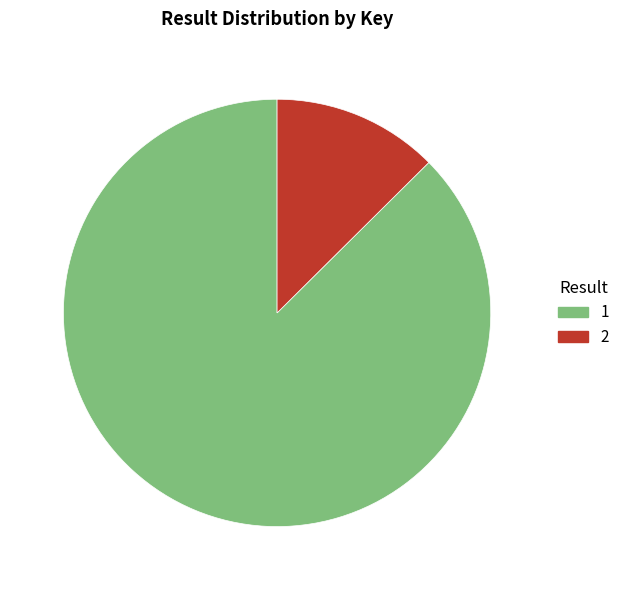

Rank the categories by value from lowest to highest.

2, 1